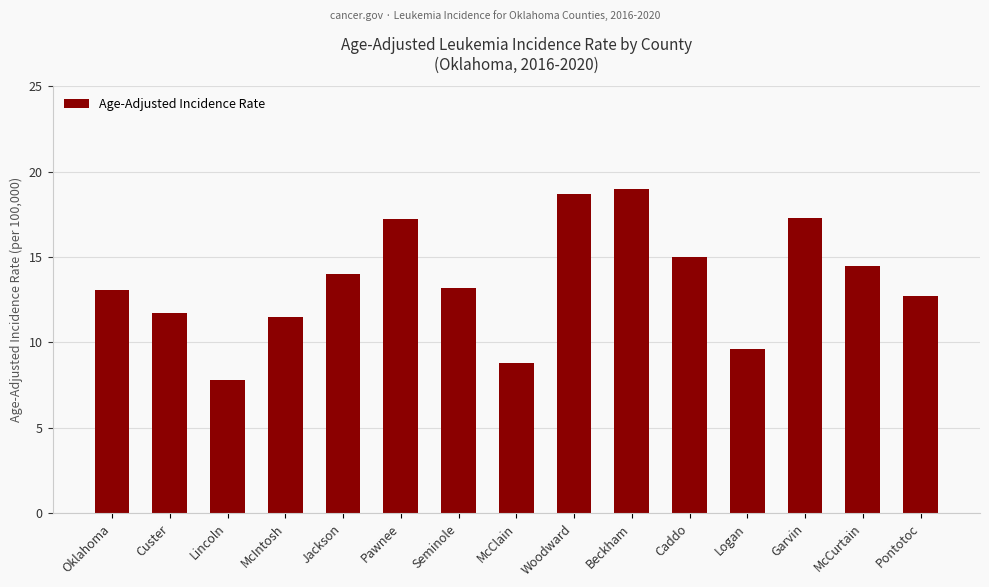

What is the change in value from McIntosh to McClain?

-2.7